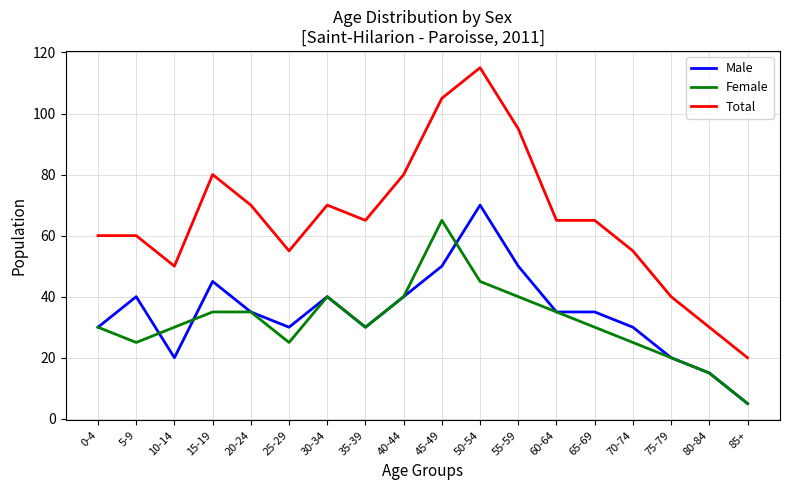

Which category has the lowest value across all series?

85+